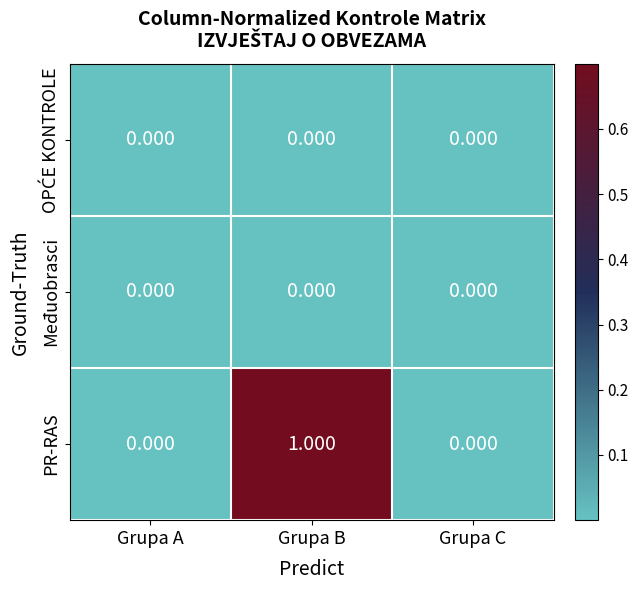

How many data points does each series have?

3